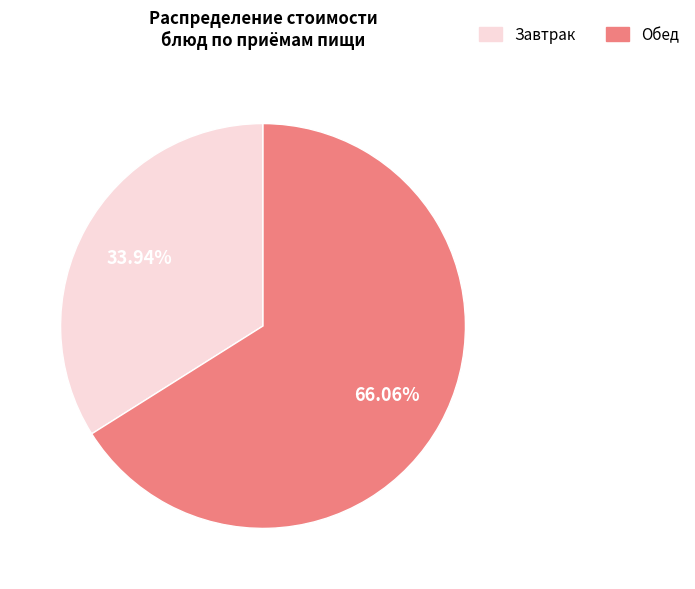

Is there any slice that represents more than half of the pie?

Yes